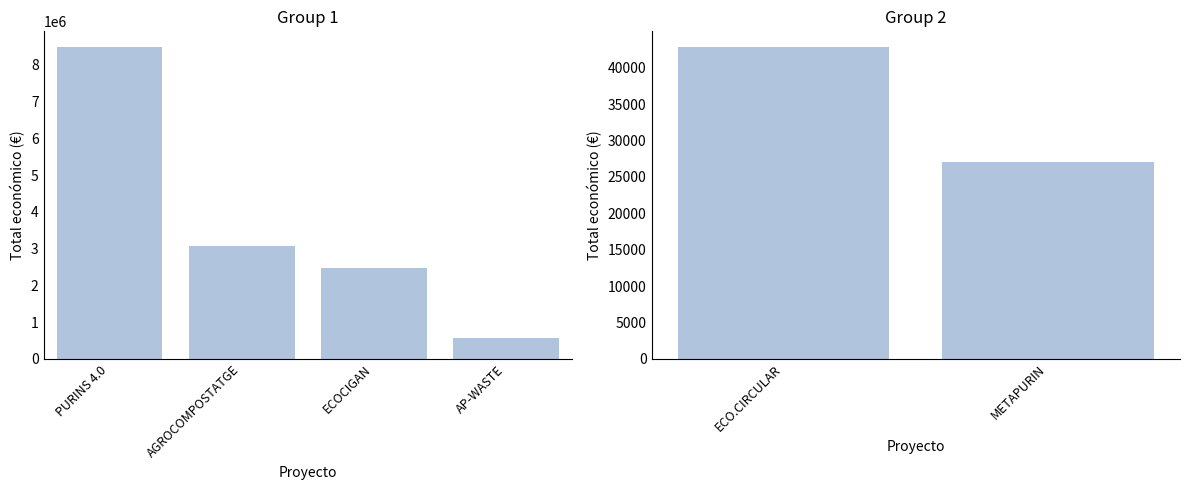

What position from the left is METAPURIN?

2